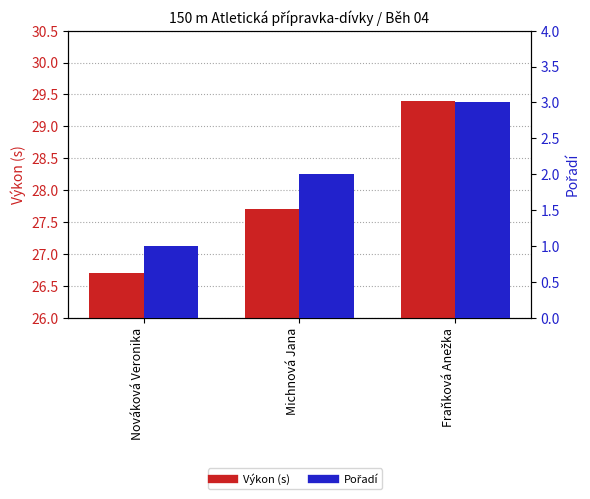

What is the difference between the maximum and minimum values in the Výkon (s) series?

2.7